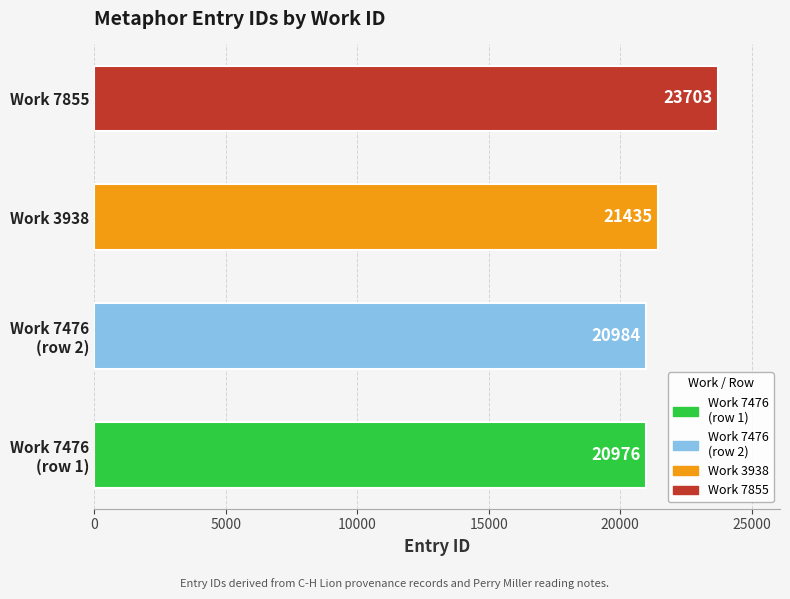

Reading bottom to top, list all the values displayed in this chart.

20976	20984	21435	23703